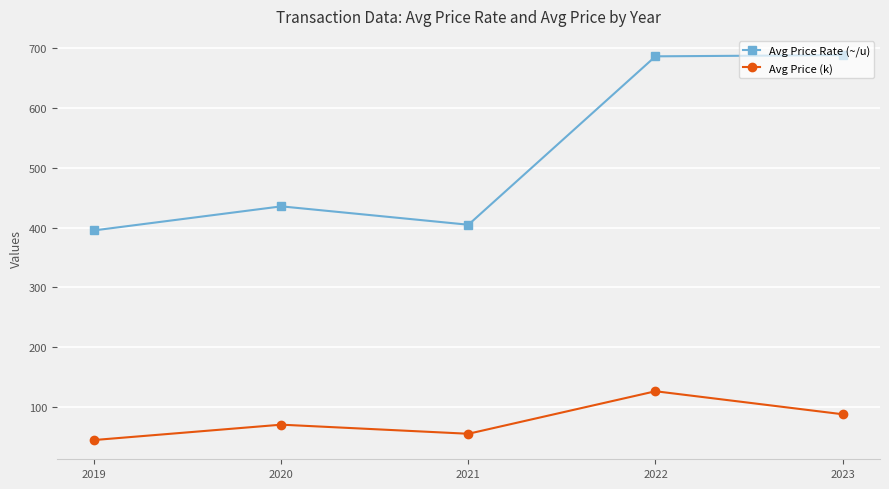

Rank the categories by Avg Price (k) value from highest to lowest.

2022, 2023, 2020, 2021, 2019